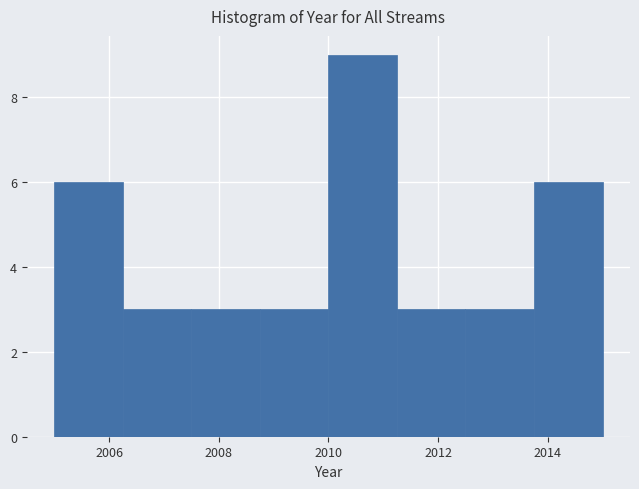

Which range on the x-axis has the tallest bar?

2010.00 to 2011.25